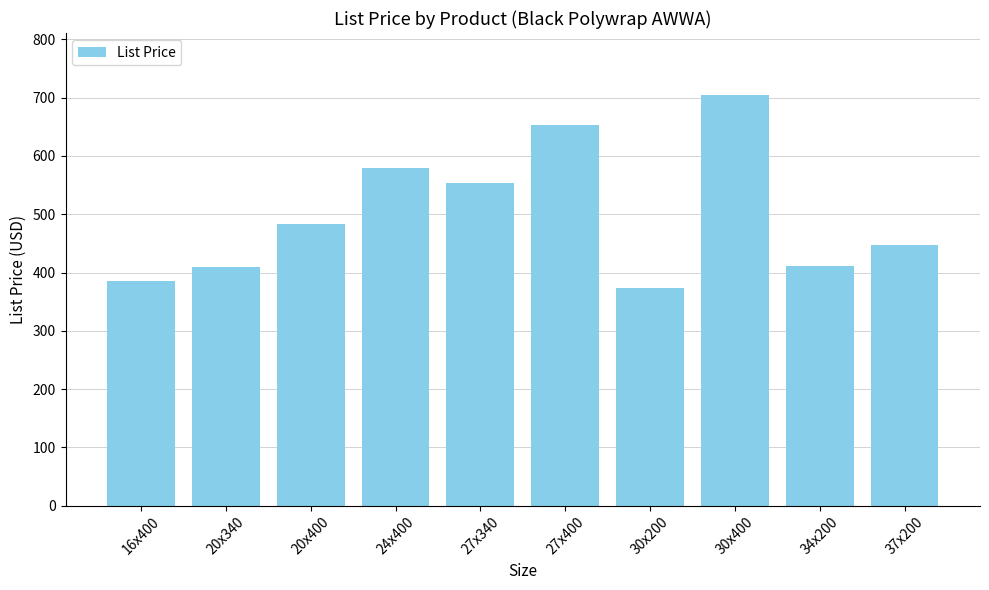

How many values are below 483?

5